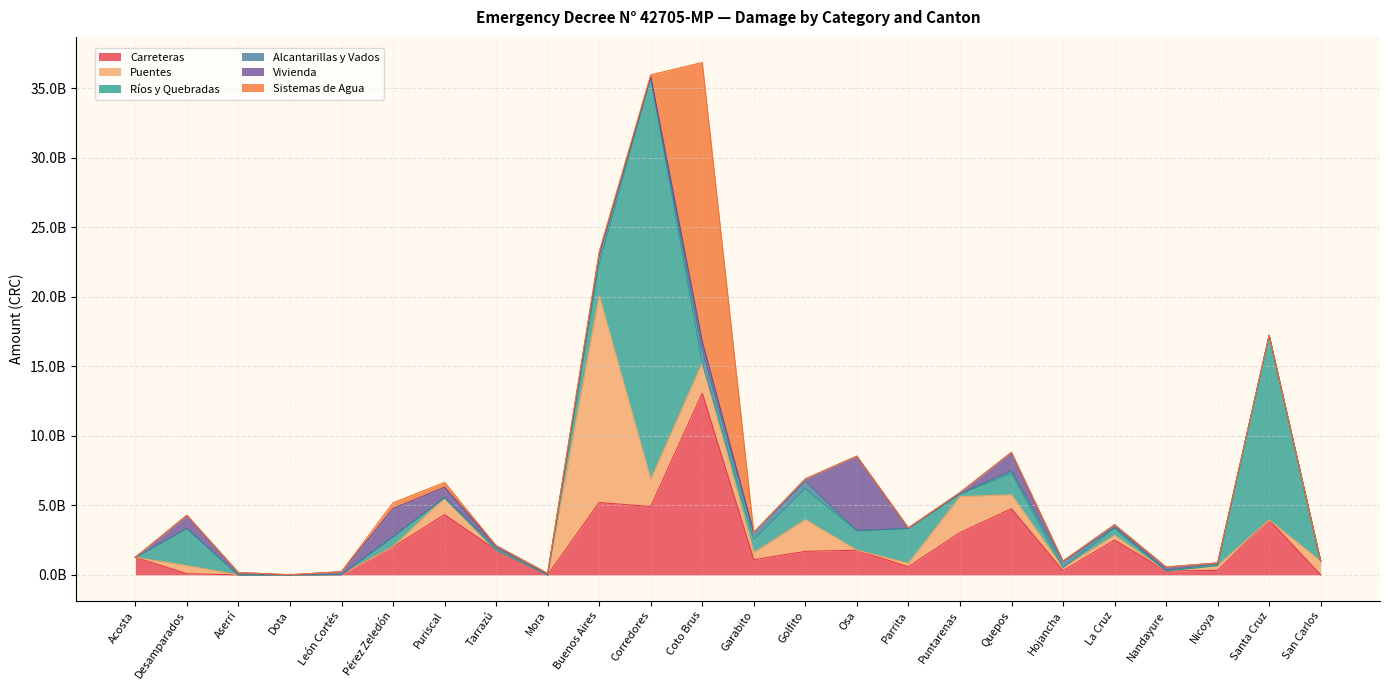

How many data points does each series have?

24